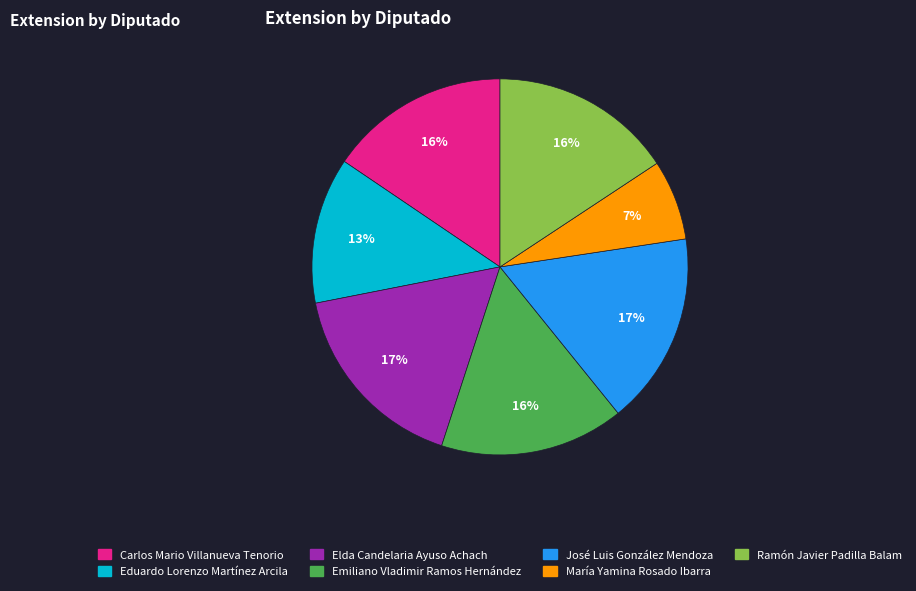

To the nearest percent, what is the average slice percentage?

14%